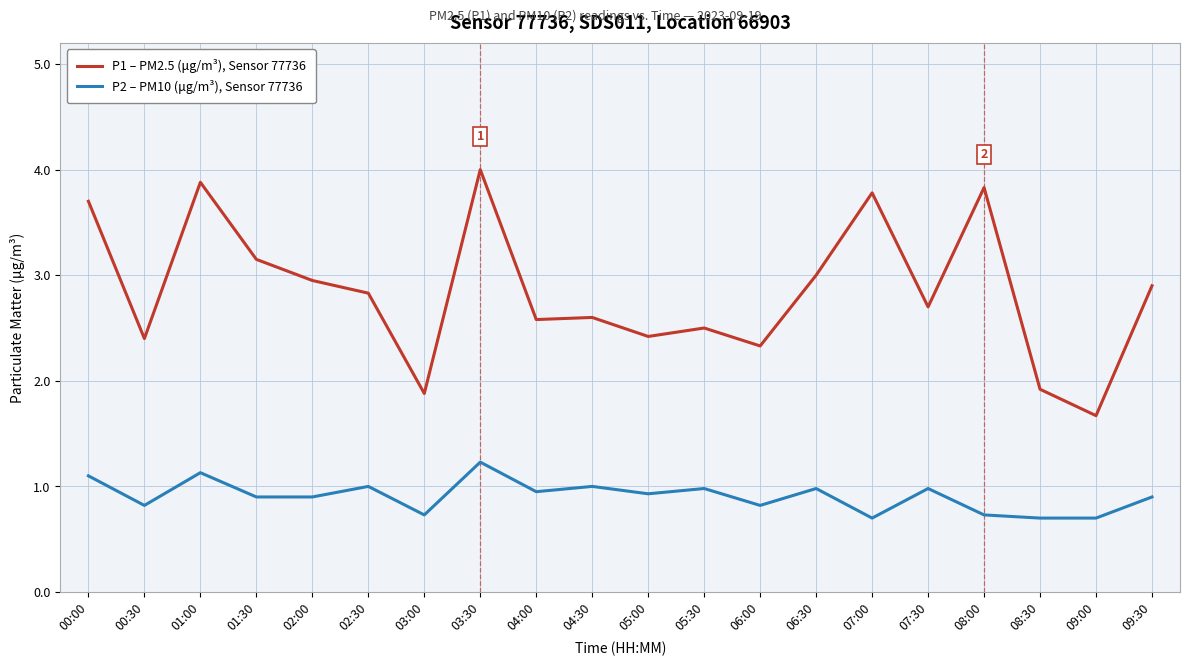

Where is the first local maximum for P1 – PM2.5 (μg/m³), Sensor 77736?

01:00